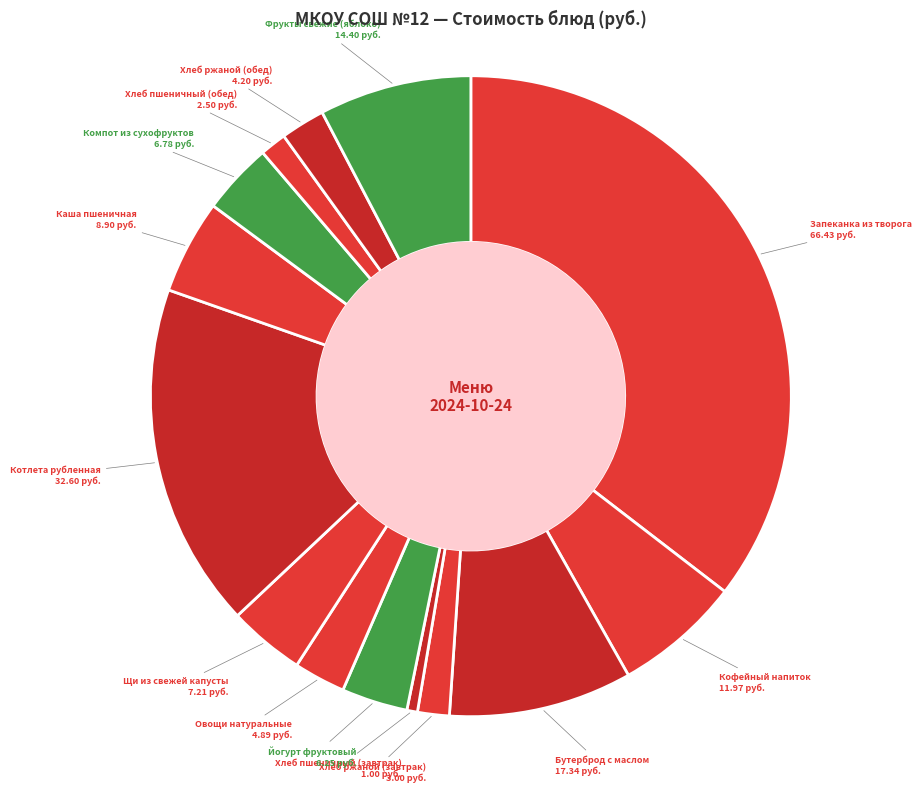

How many slices are in this pie chart?

14